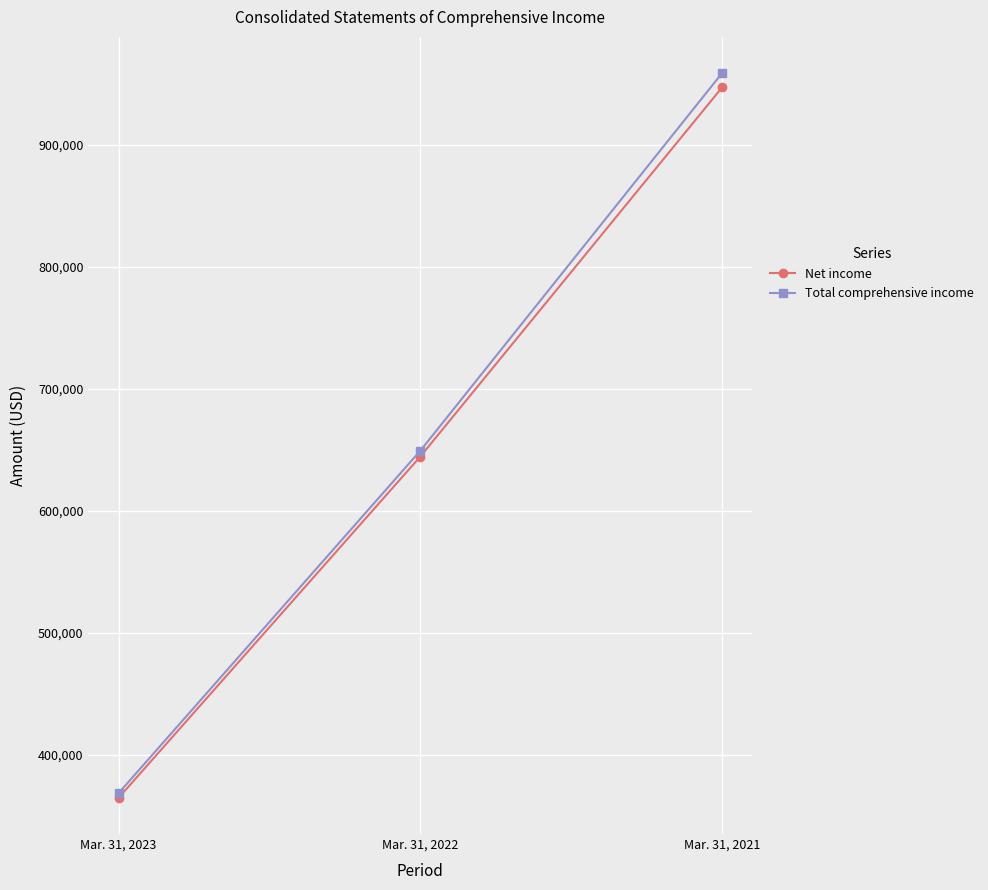

Rank the categories by Net income value from highest to lowest.

Mar. 31, 2021, Mar. 31, 2022, Mar. 31, 2023